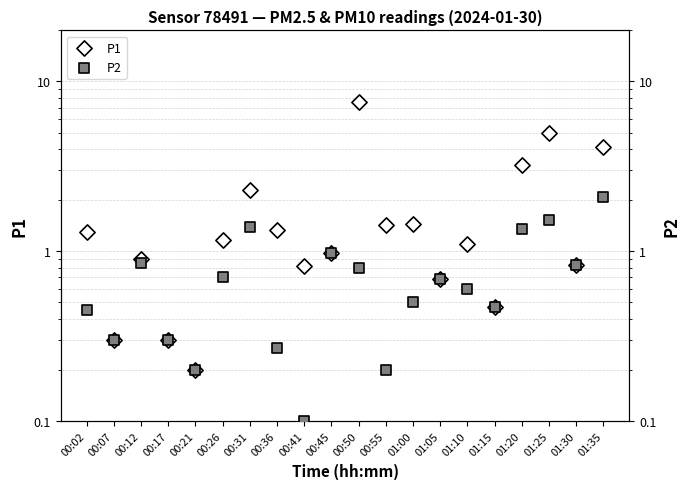

What are all the series names shown in the legend?

P1, P2